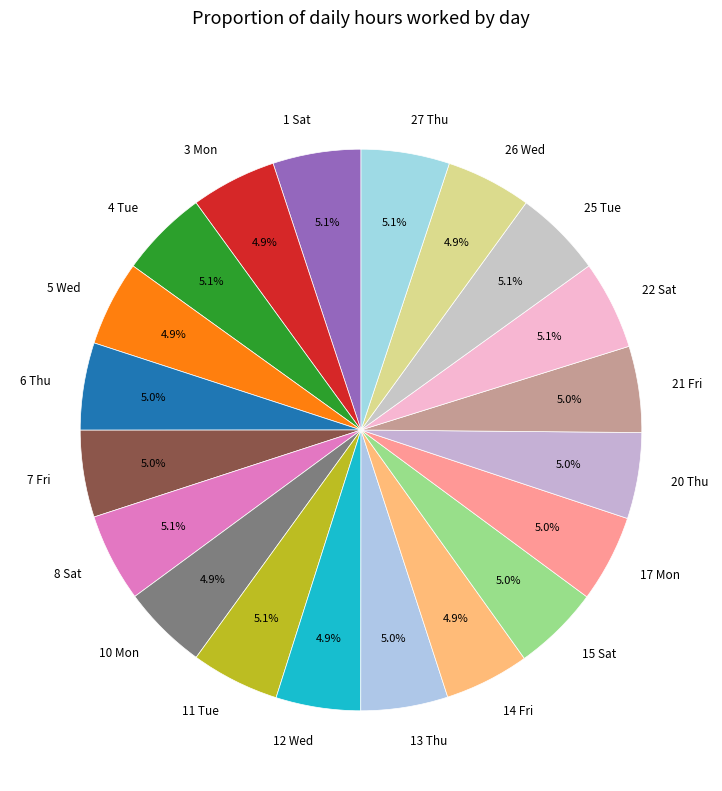

Count the number of slices in the pie.

20